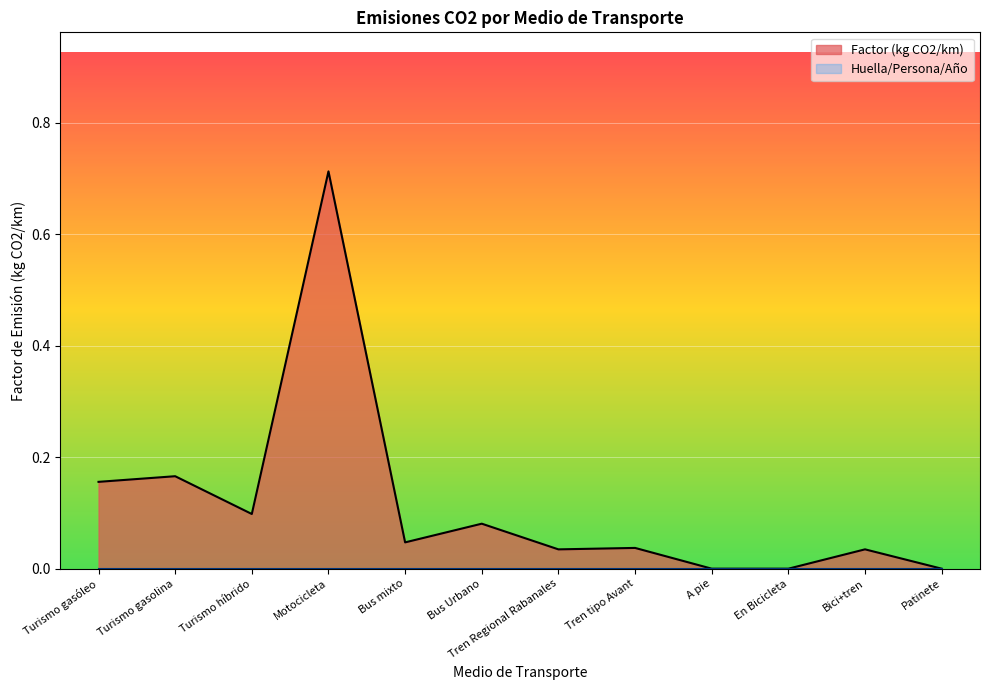

Between A pie and Bus Urbano, which is larger?

Bus Urbano